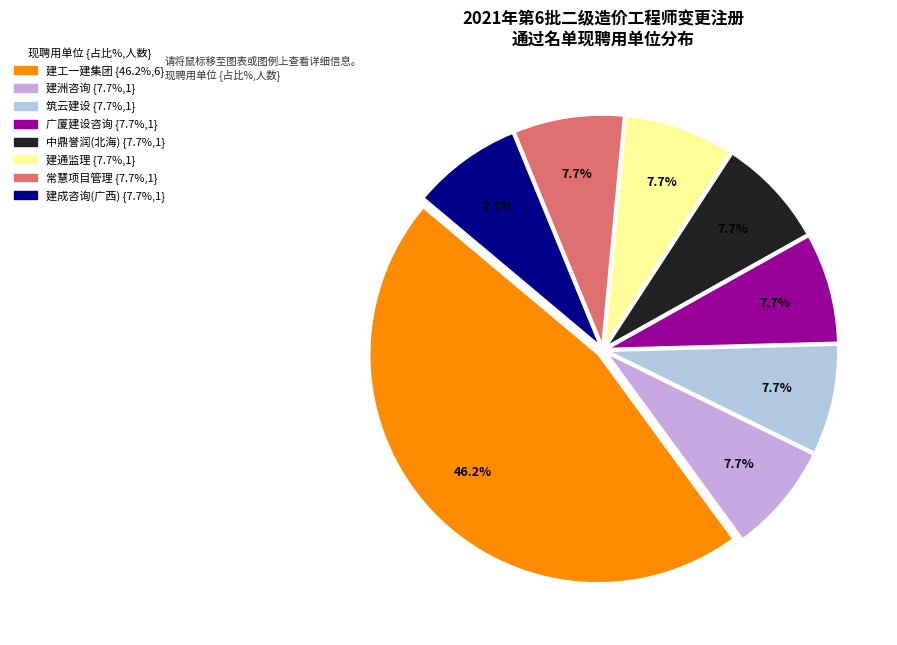

Does any single category account for the majority?

No